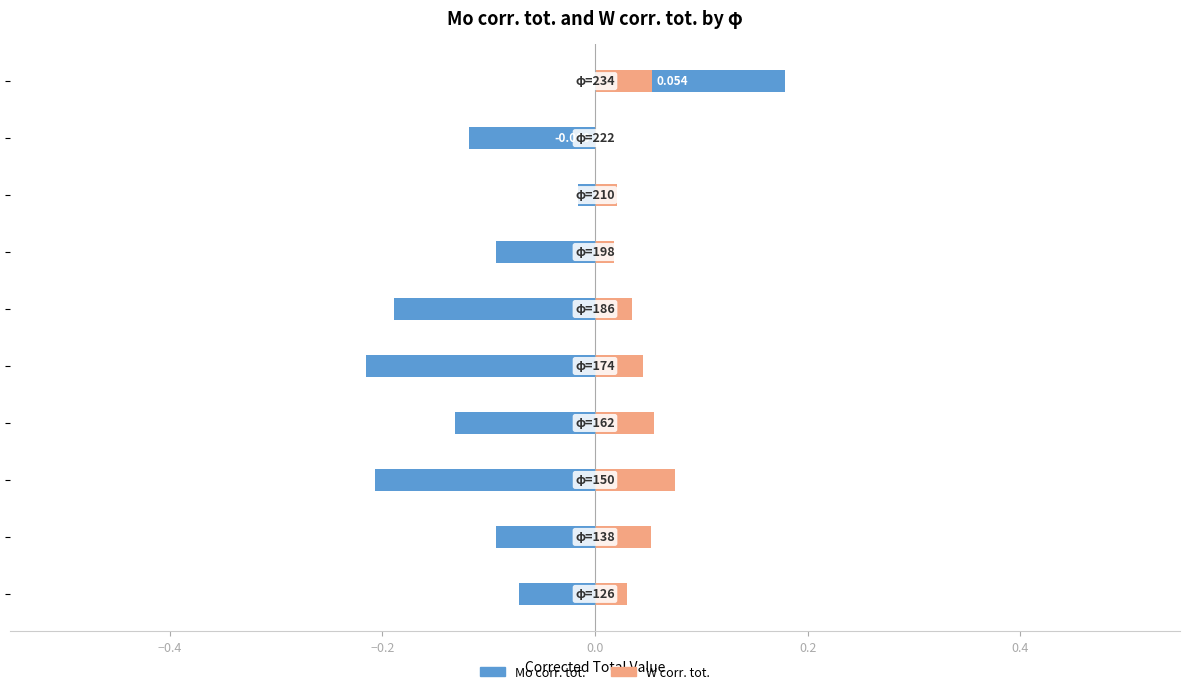

What is the minimum value shown in the chart?

-0.2